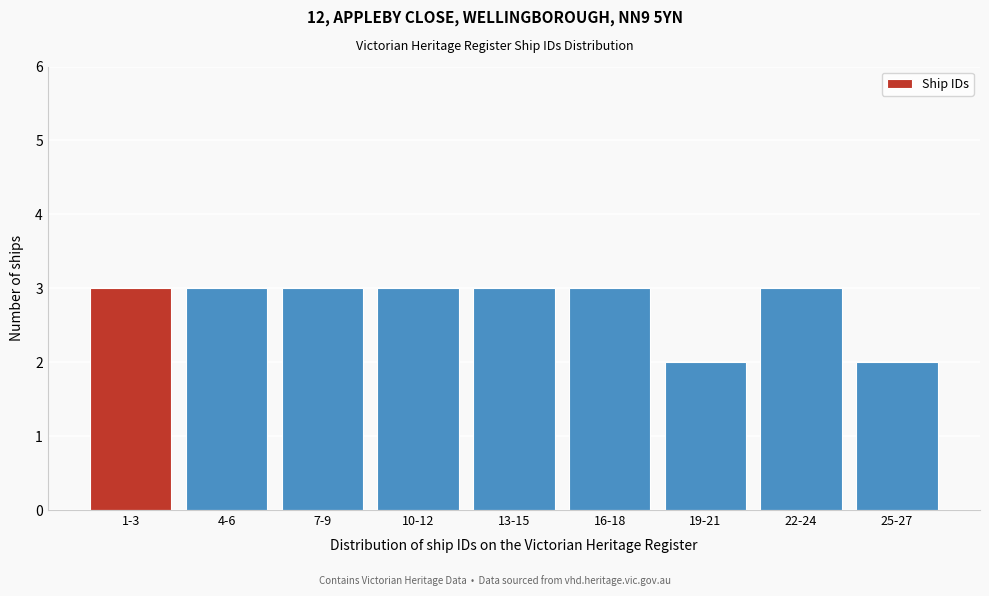

Reading left to right, list all the values displayed in this chart.

3	3	3	3	3	3	2	3	2